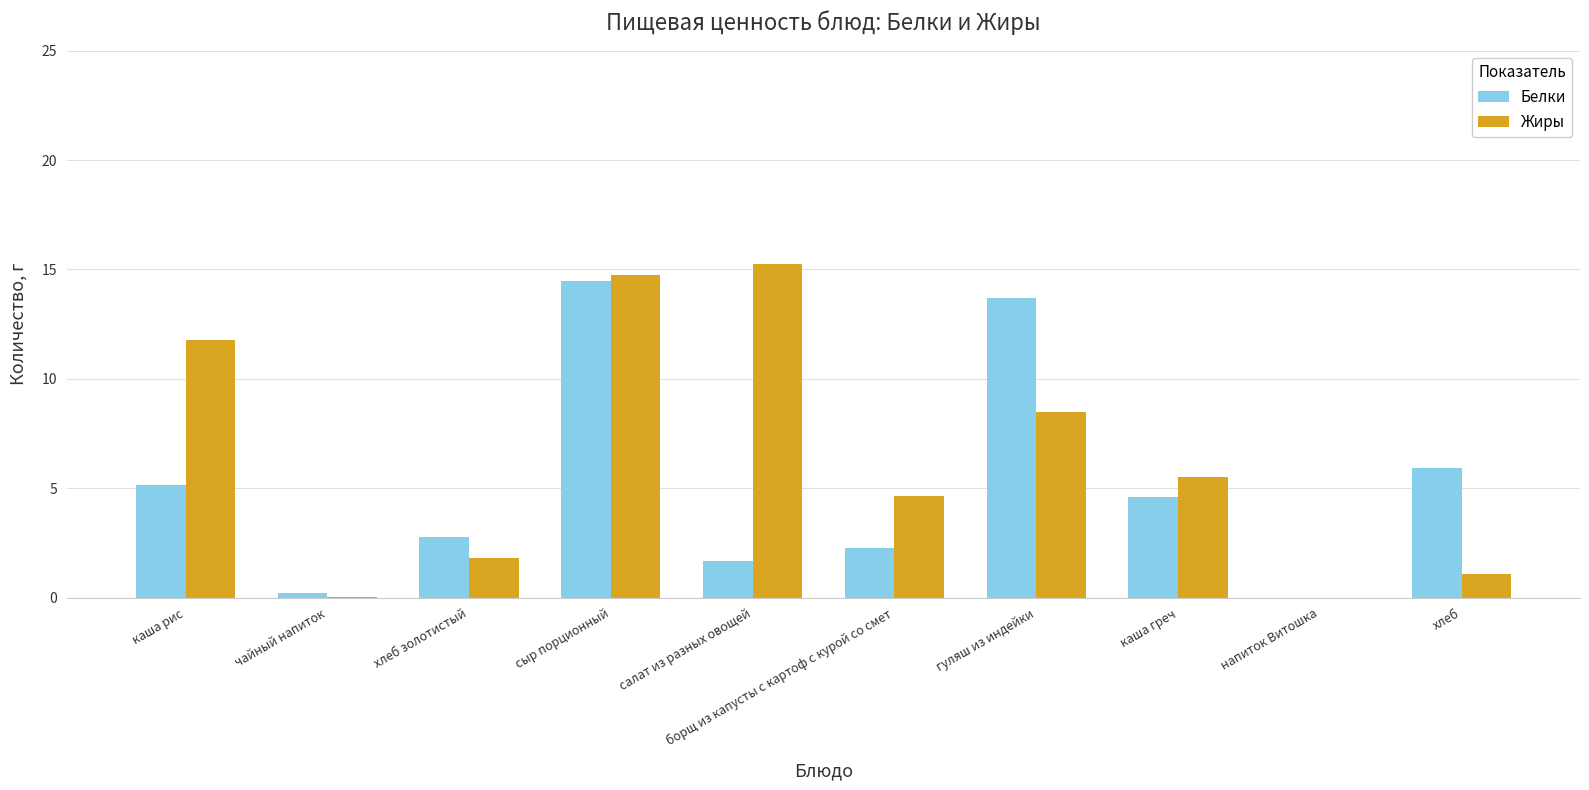

What are all the series names shown in the legend?

Белки, Жиры